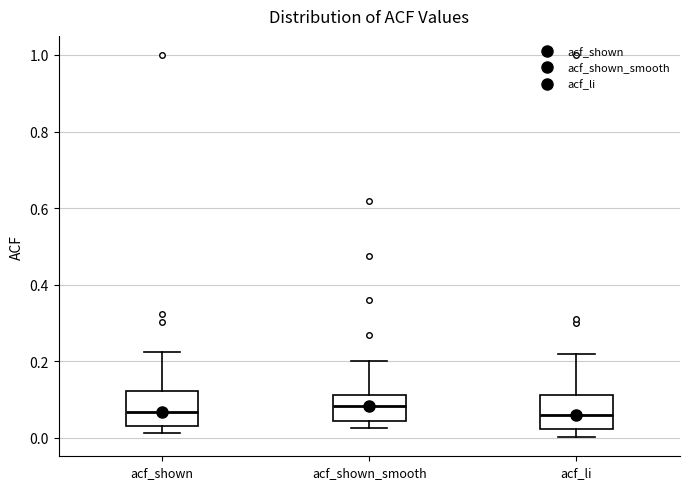

Reading left to right, read every box against the y-axis: the position of its median line, the range the box covers, and the ends of its whiskers. The values are not printed on the chart, so give them approximately, as read against the axis.

acf_shown: median 0.06, box 0.02 to 0.12, whiskers 0.02 (just below the box's lower edge) to 0.22
acf_shown_smooth: median 0.08, box 0.04 to 0.12, whiskers 0.02 to 0.20
acf_li: median 0.06, box 0.02 to 0.12, whiskers 0.00 to 0.22